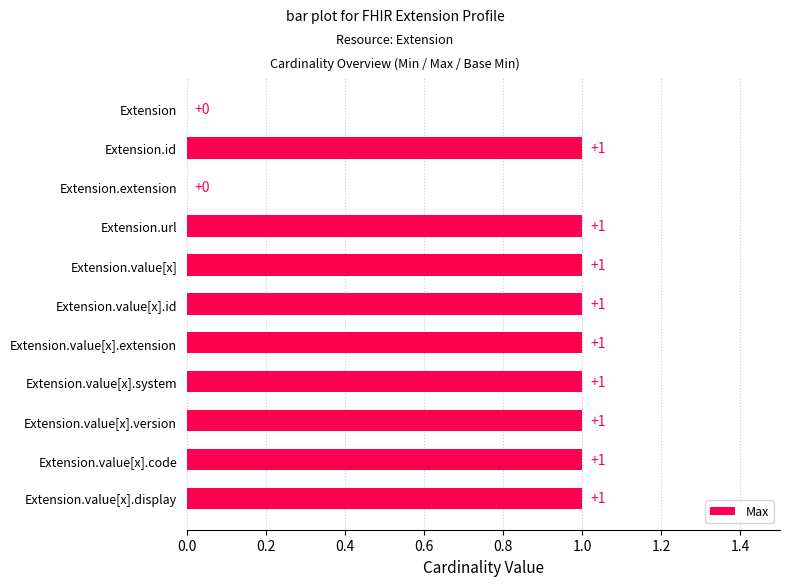

True or false: the data shows 1 at Extension.url.

True